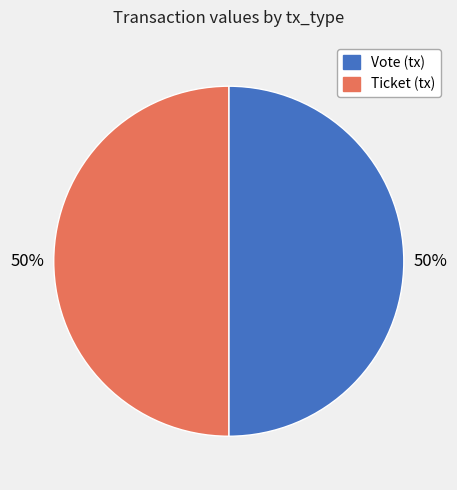

Is it true that Ticket is 35% of the pie?

False